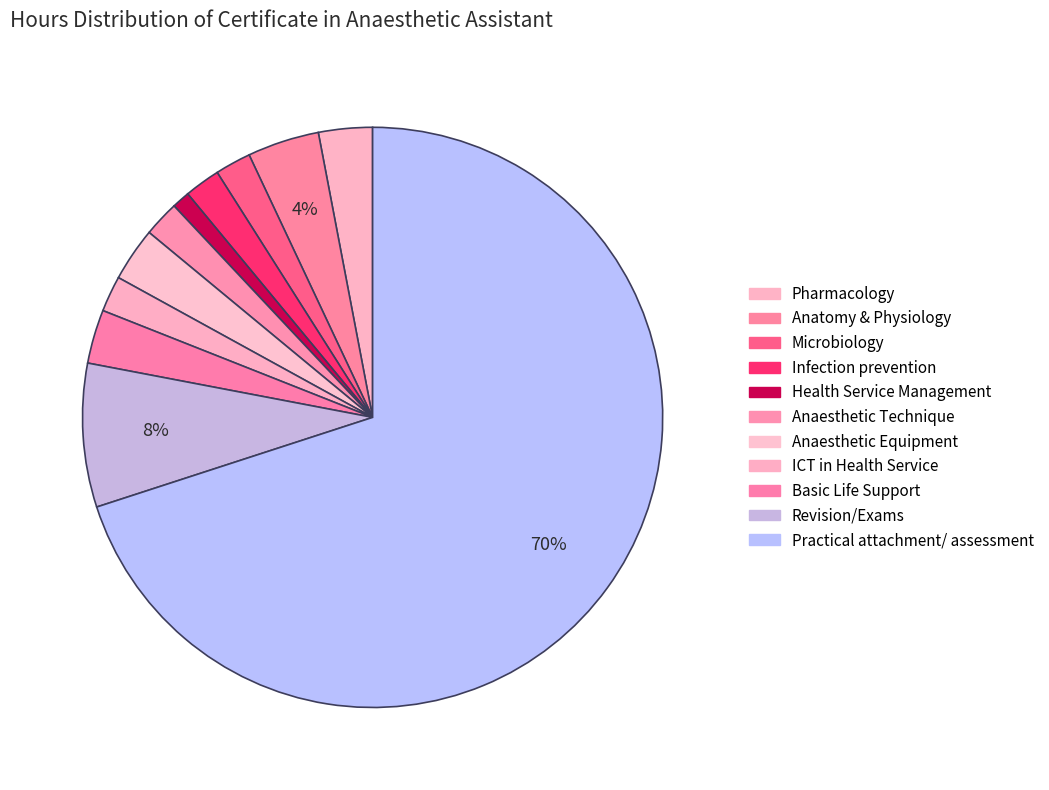

The Revision/Exams slice represents 17% of the pie. True or false?

False